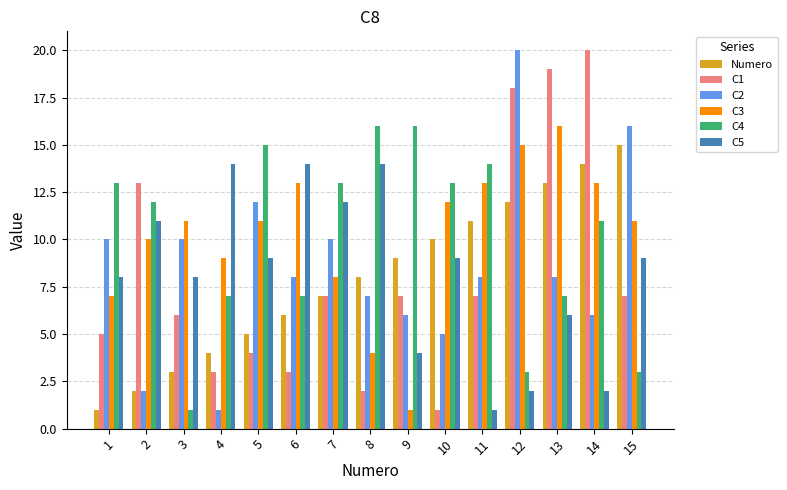

Which series has the largest total across all categories?

C3